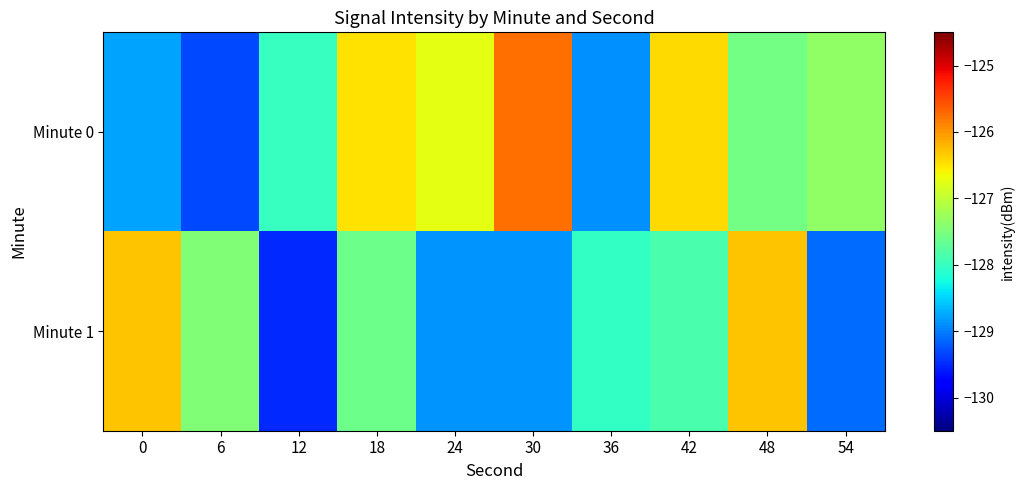

Reading right to left, transcribe all the data shown in this chart.

Minute 0: 54=-127.4	48=-127.6	42=-126.4	36=-128.9	30=-125.7	24=-126.7	18=-126.5	12=-128.0	6=-129.3	0=-128.8
Minute 1: 54=-129.1	48=-126.3	42=-127.9	36=-128.0	30=-128.9	24=-128.9	18=-127.6	12=-129.5	6=-127.5	0=-126.3